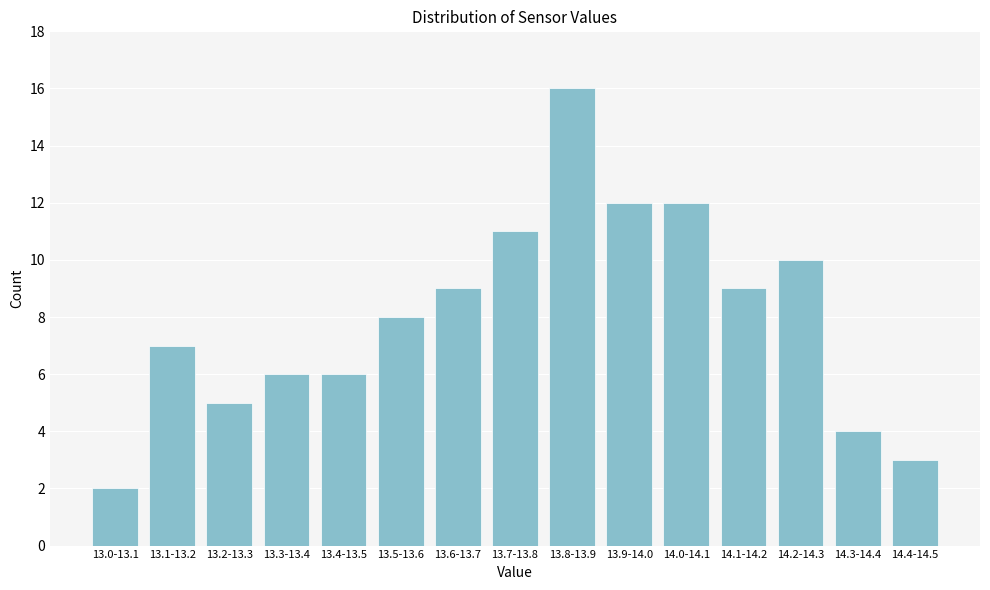

Reading right to left, extract all data points from this chart.

14.4-14.5=3	14.3-14.4=4	14.2-14.3=10	14.1-14.2=9	14.0-14.1=12	13.9-14.0=12	13.8-13.9=16	13.7-13.8=11	13.6-13.7=9	13.5-13.6=8	13.4-13.5=6	13.3-13.4=6	13.2-13.3=5	13.1-13.2=7	13.0-13.1=2